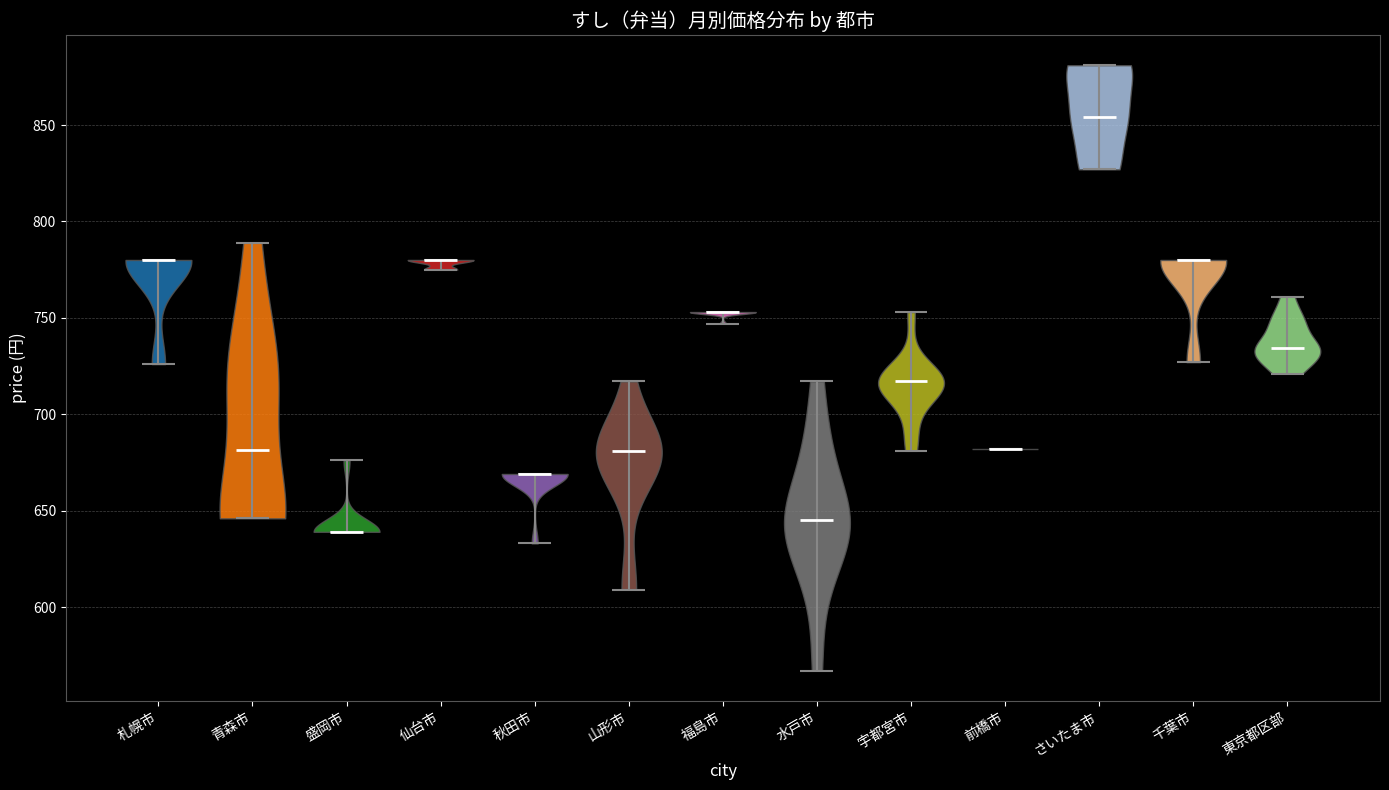

Reading left to right, read every violin against the y-axis: where its median line is, and the lowest and highest points it reaches. The values are not printed on the chart, so give them approximately, as read against the axis.

札幌市: median line 780, lowest point 725, highest point 780
青森市: median line 680, lowest point 645, highest point 790
盛岡市: median line 640, lowest point 640, highest point 675
仙台市: median line 780, lowest point 775, highest point 780
秋田市: median line 670, lowest point 635, highest point 670
山形市: median line 680, lowest point 610, highest point 715
福島市: median line 755, lowest point 745, highest point 755
水戸市: median line 645, lowest point 565, highest point 715
宇都宮市: median line 715, lowest point 680, highest point 755
前橋市: median line 680, lowest point 680, highest point 680
さいたま市: median line 855, lowest point 825, highest point 880
千葉市: median line 780, lowest point 725, highest point 780
東京都区部: median line 735, lowest point 720, highest point 760